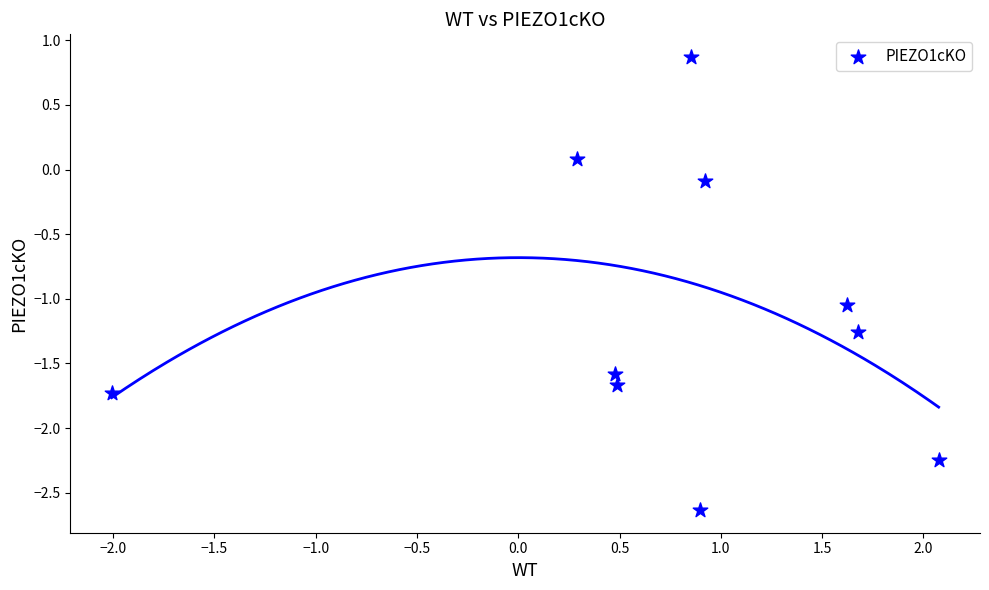

What is the range of Y values (max minus min)?

3.5